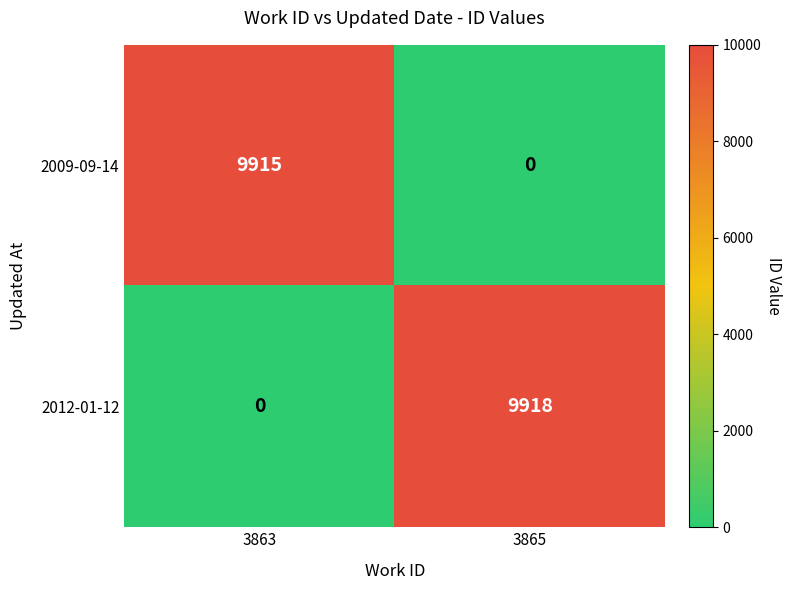

What is the difference between the highest and lowest values at 3863?

9915